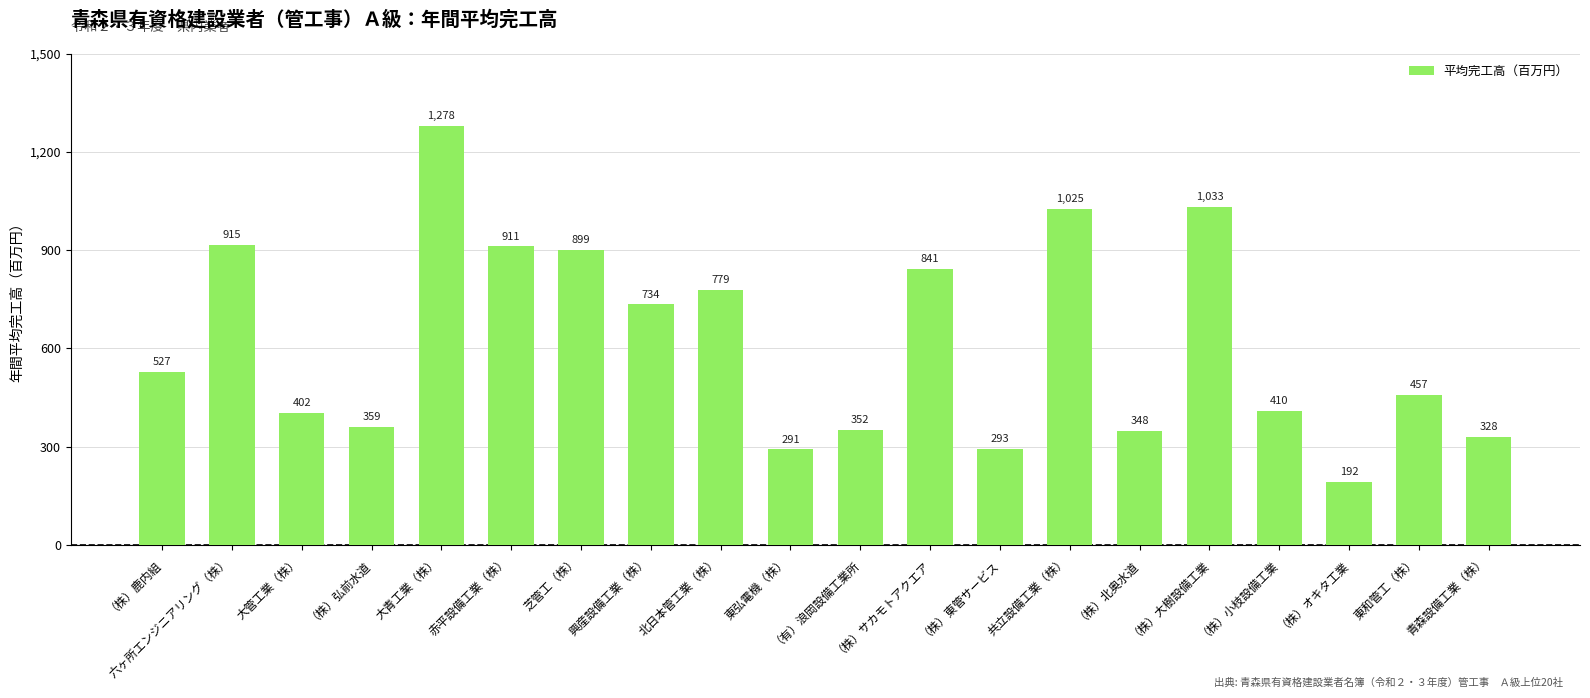

What value does the data have at （株）北奥水道?

348